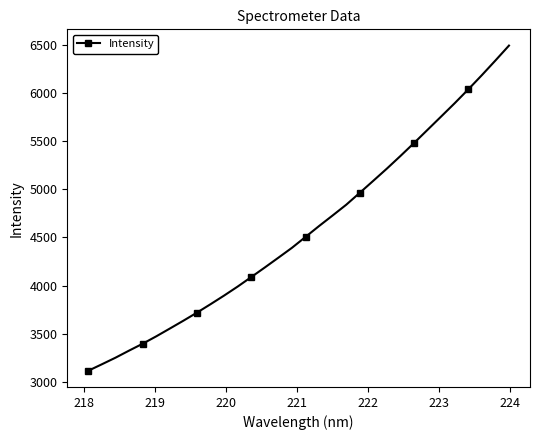

What is the value of the 2nd point from the left?

3183.3